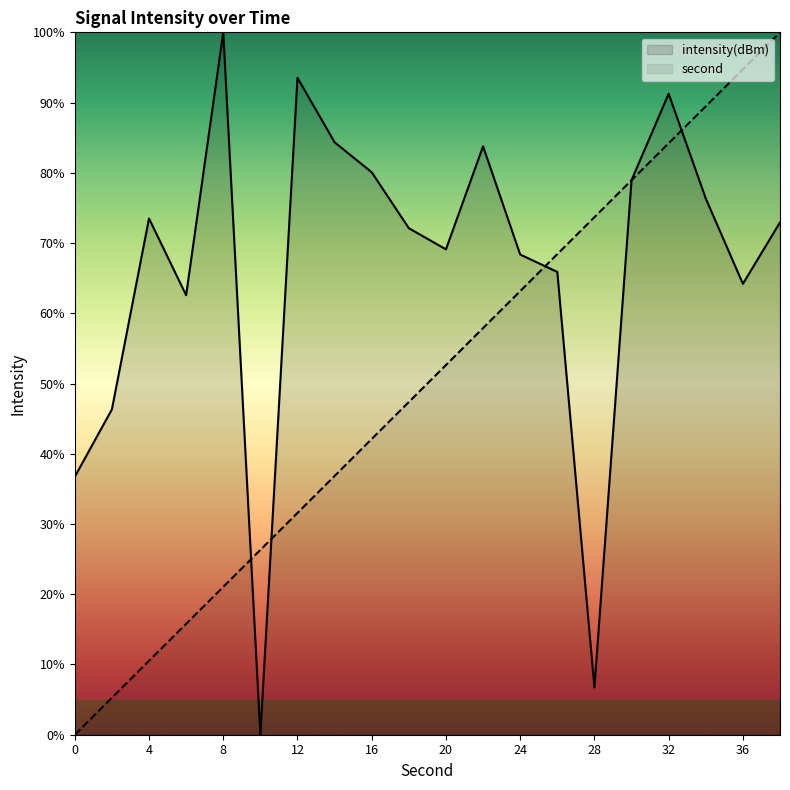

At 10, list the series in order from smallest to largest.

intensity, second